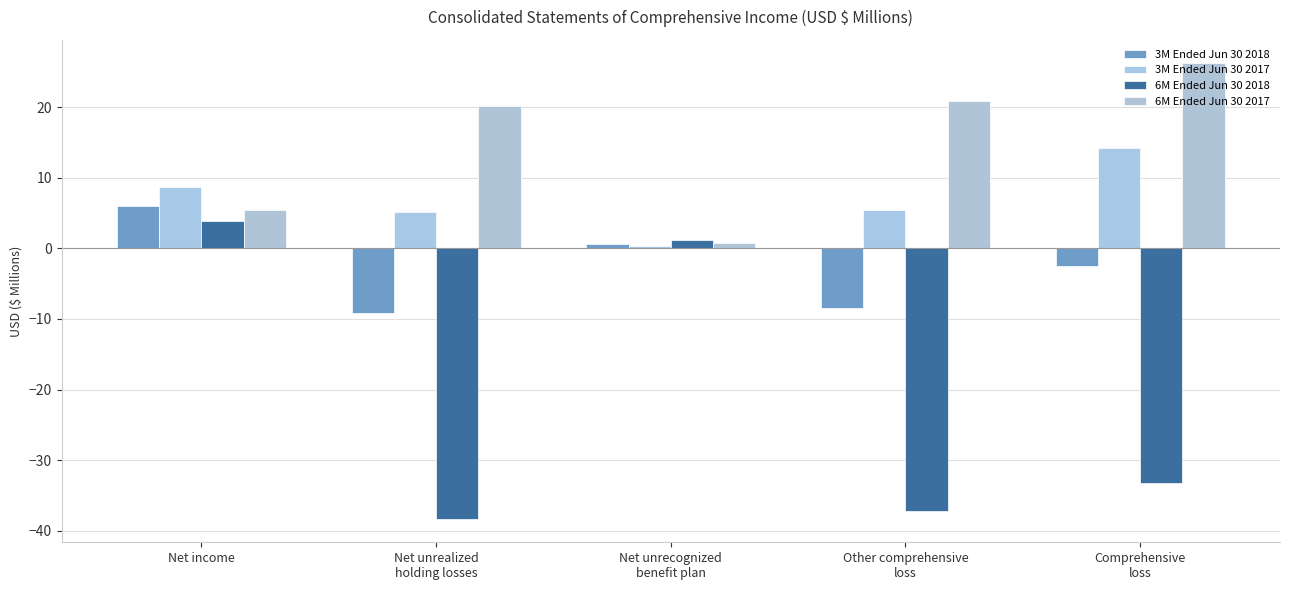

At which category is the sum across all series the highest?

Net income